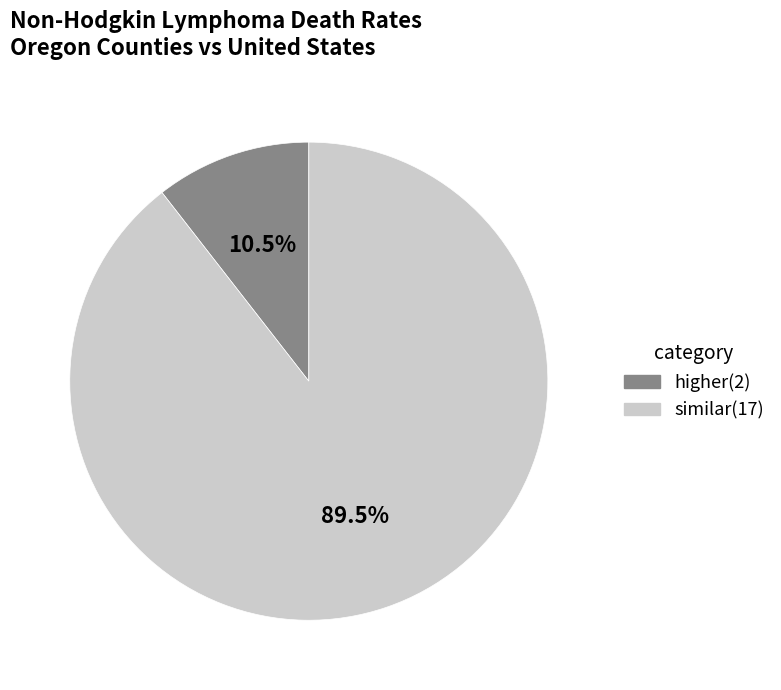

Does any single category account for the majority?

Yes